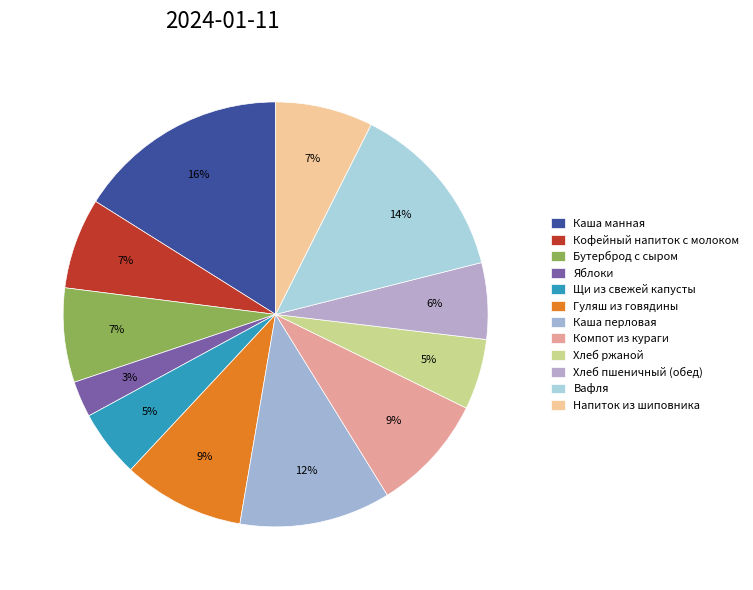

To the nearest percent, what percentage of the pie is Хлеб ржаной?

5%